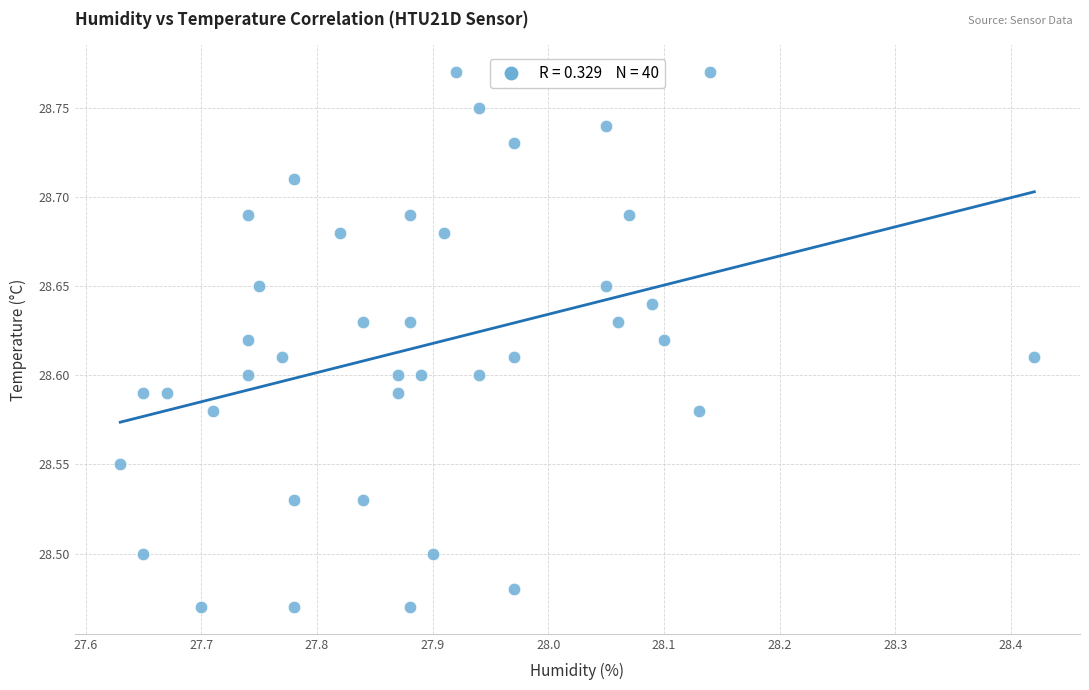

What is the range of Y values (max minus min)?

0.3